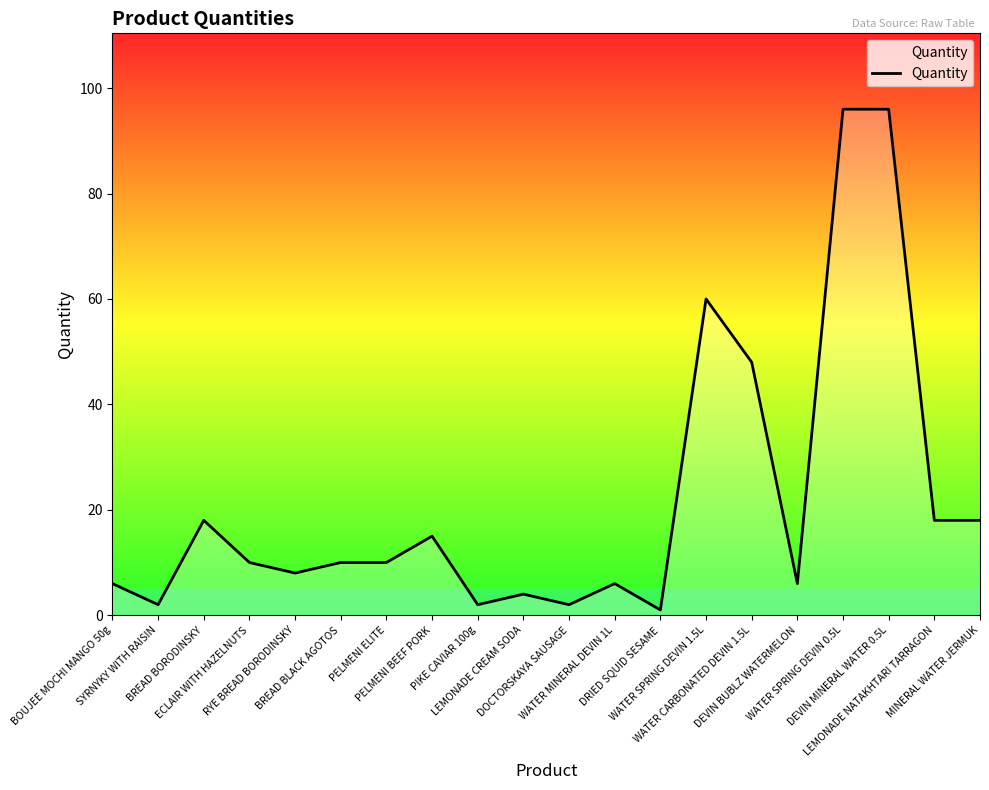

True or false: the data shows 9 at PELMENI BEEF PORK.

False